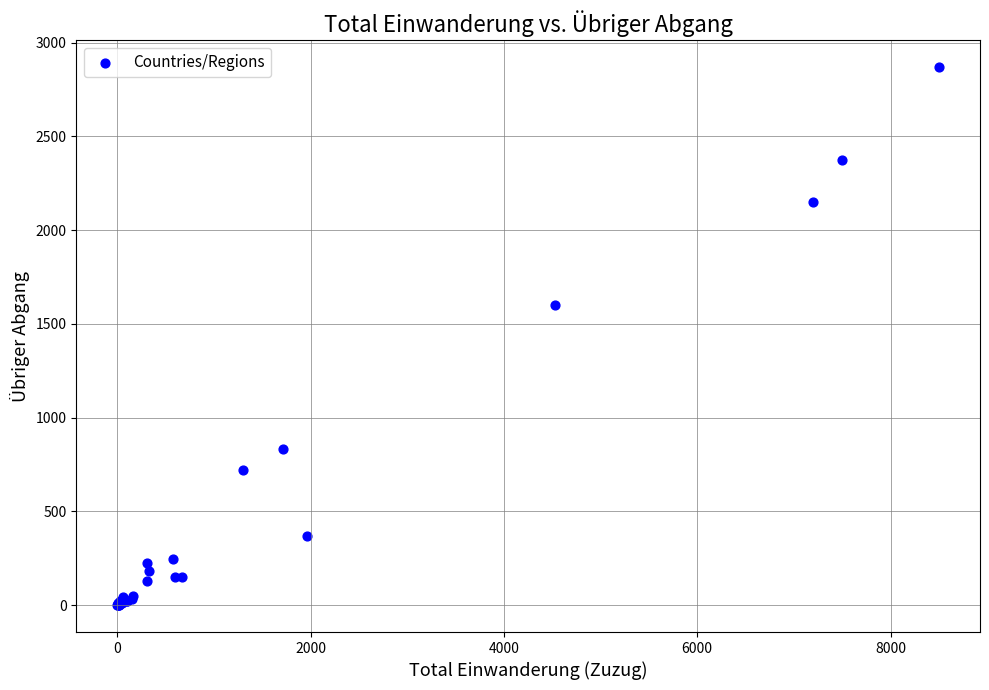

What Y value in the scatter plot is closest to 1434?

1603